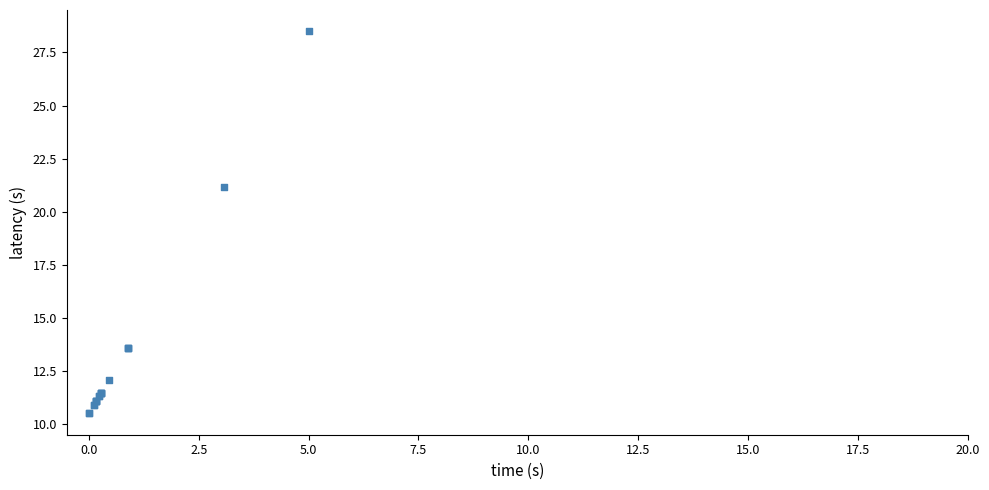

What Y value in the scatter plot is closest to 19?

21.2